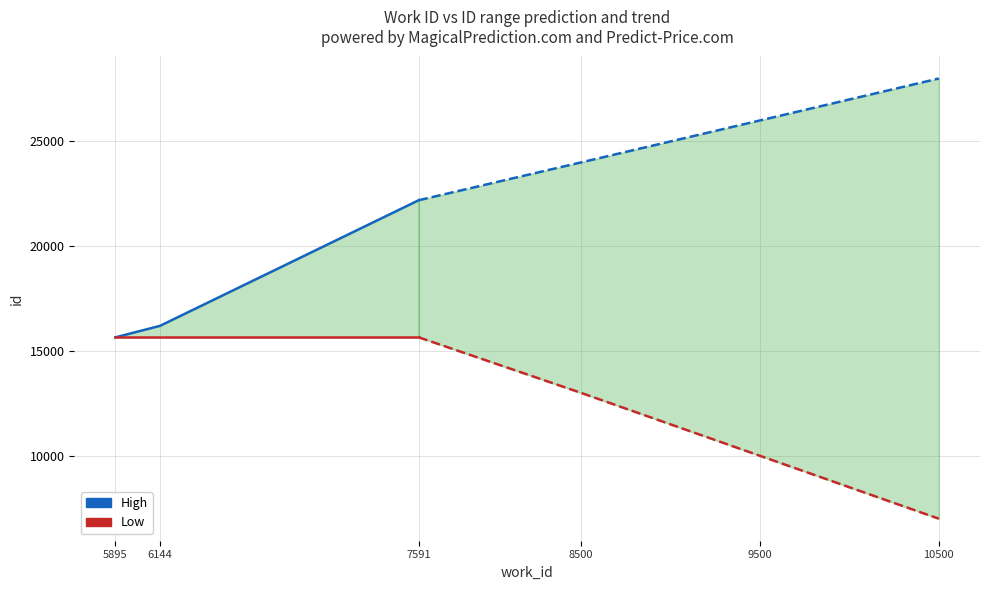

Which series changed the most between 5895 and 6144?

High